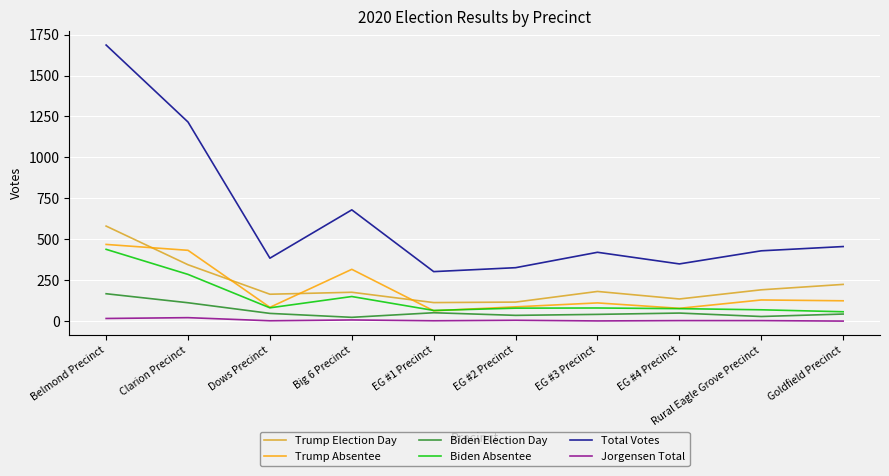

Is the value of Jorgensen Total at Clarion Precinct greater than the value of Total Votes at Dows Precinct?

No